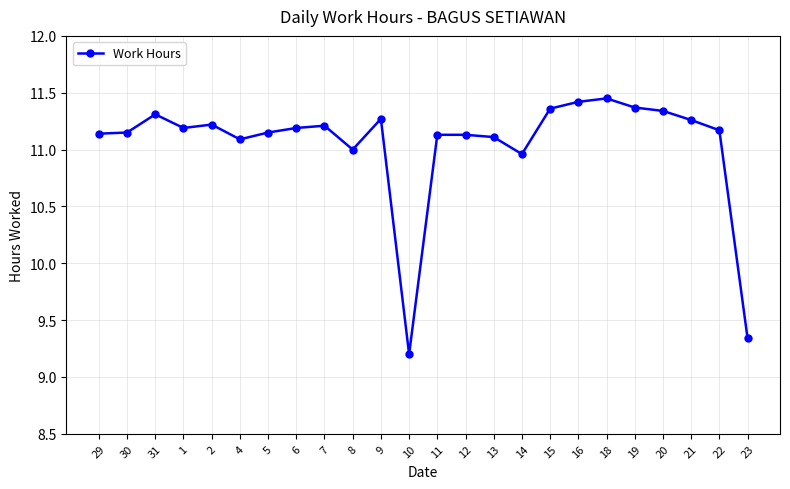

What is the label of the 6th point from the left?

4